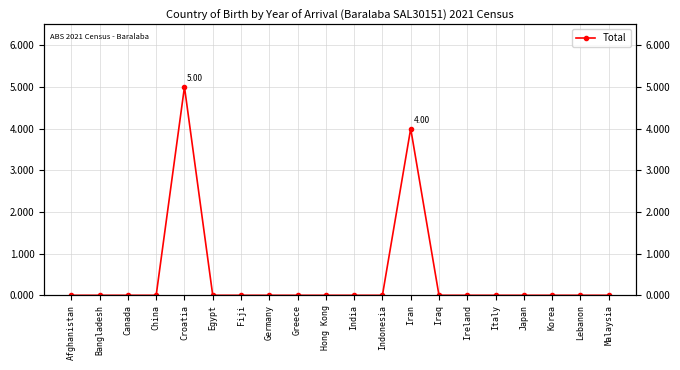

The chart shows a value of 4 at Iran. True or false?

True